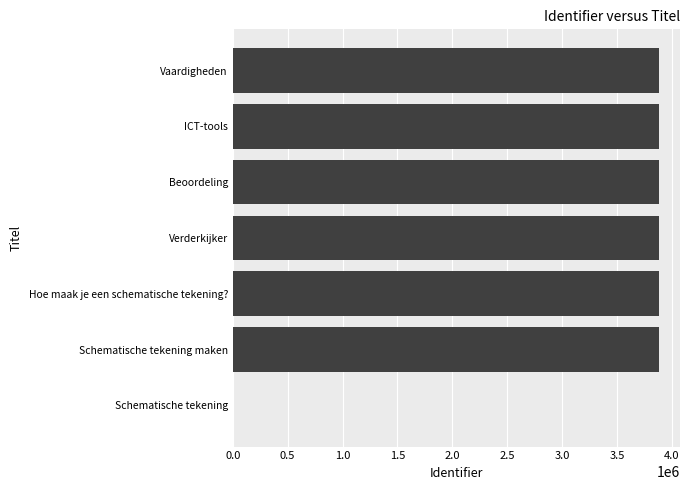

The value at Schematische tekening maken is 6525146. True or false?

False